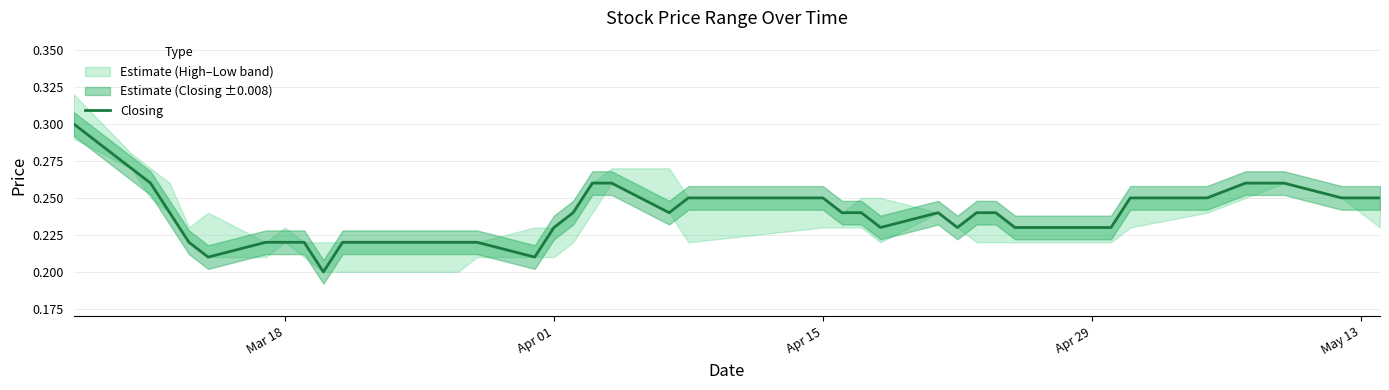

How many interior local peaks (higher than both neighbors) does the data have?

1